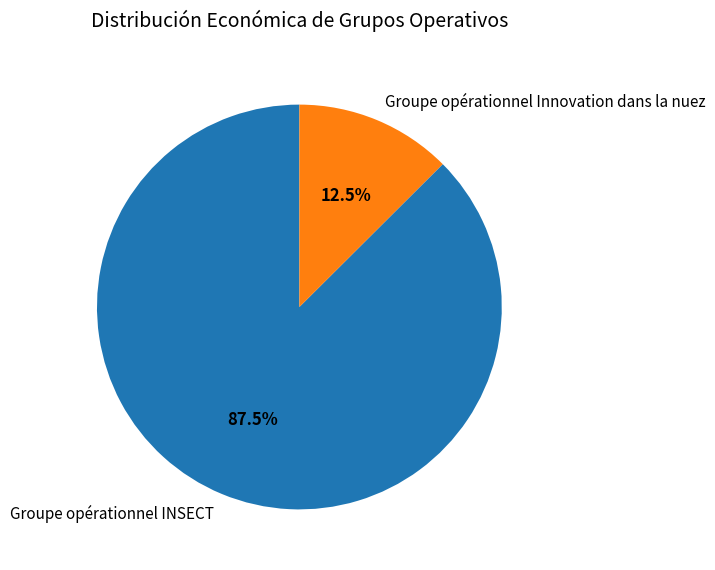

The Groupe opérationnel Innovation dans la nuez slice represents 20% of the pie. True or false?

False